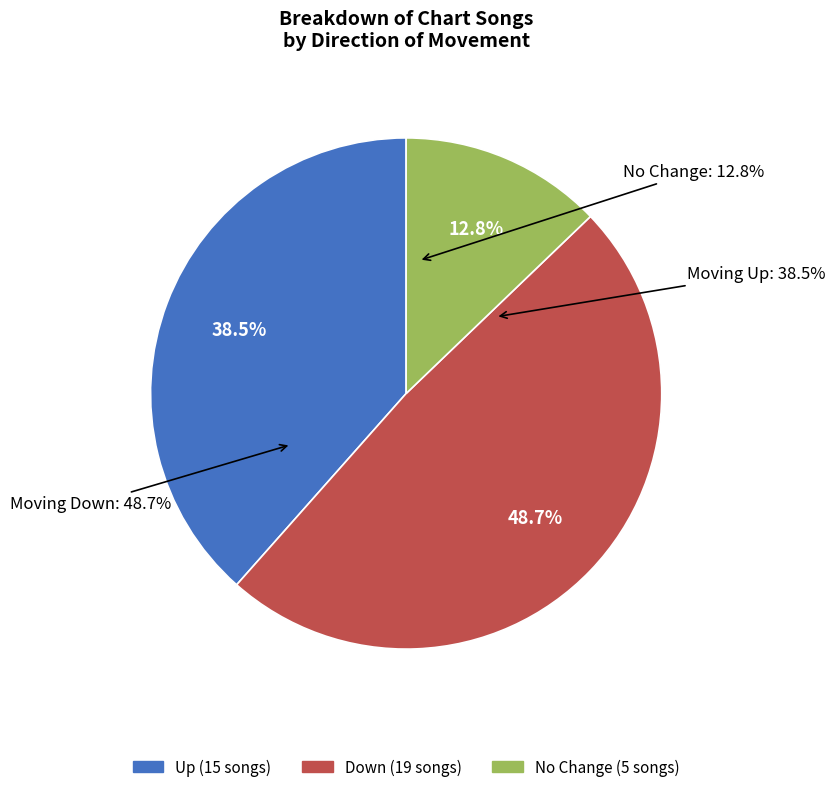

Combined, do up and - account for over 50%?

Yes